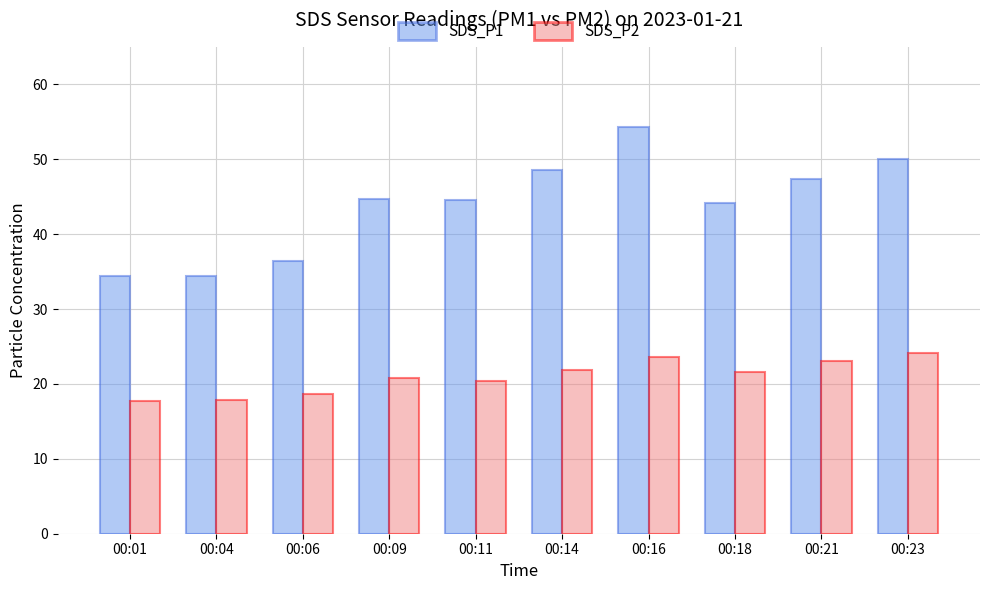

The value of SDS_P2 at 00:23 is 36.9. True or false?

False